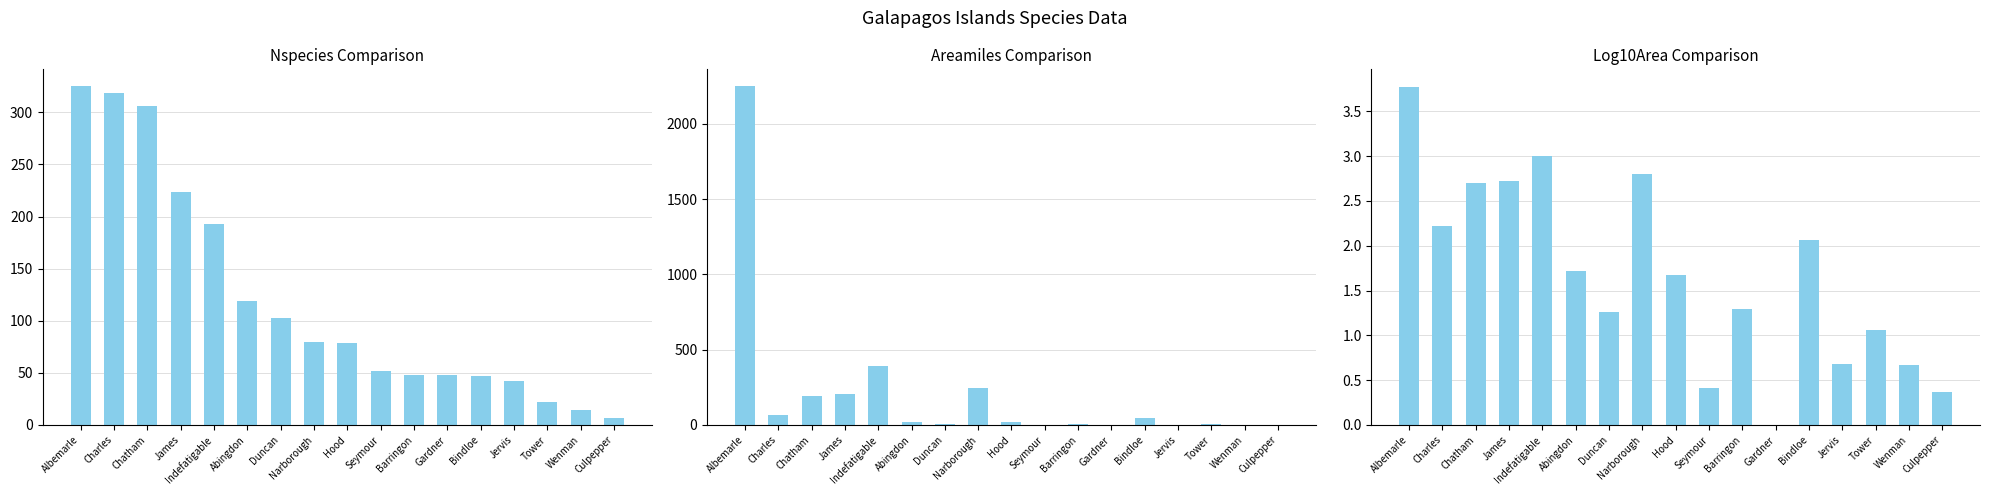

Is it true that Areamiles equals 30.7 at Hood?

False